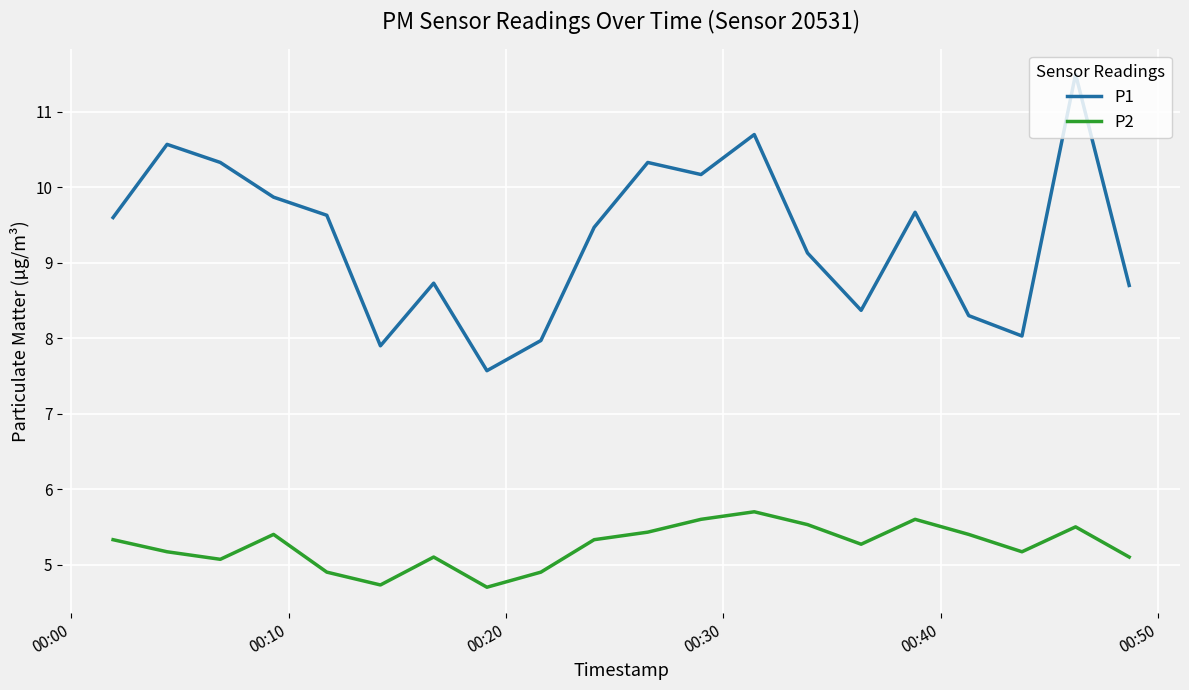

True or false: P2 and P1 intersect in this chart.

False